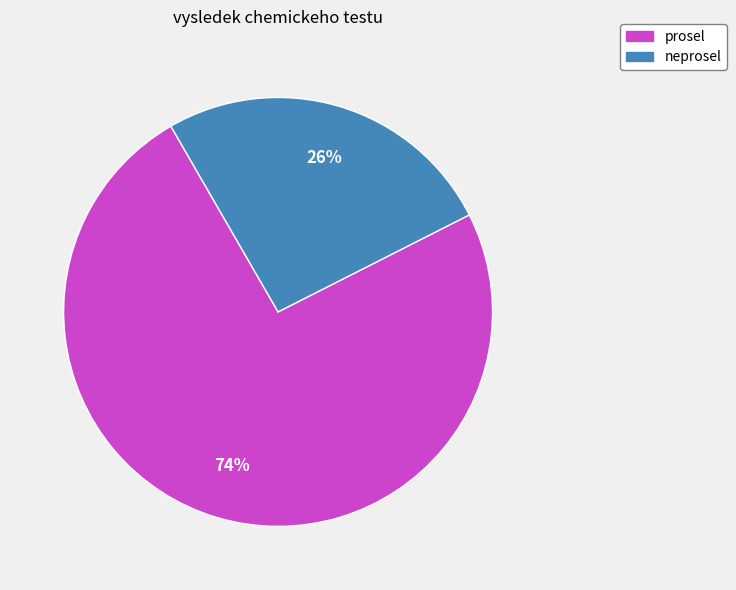

Which has a higher value, neprosel or prosel?

prosel